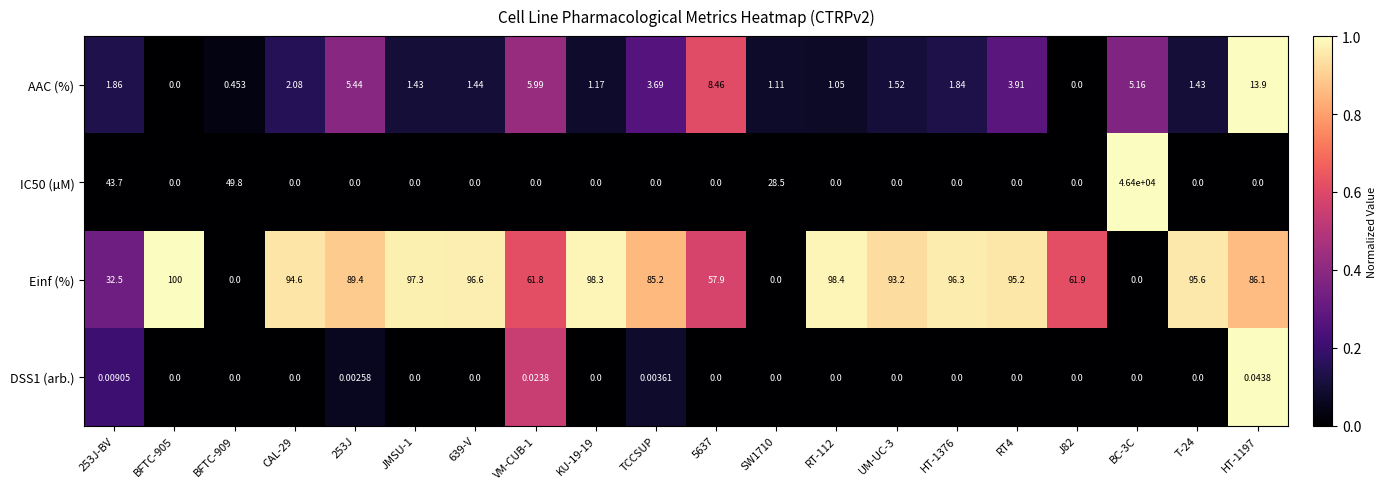

Between 253J and TCCSUP, which series saw the biggest shift?

Einf (%)